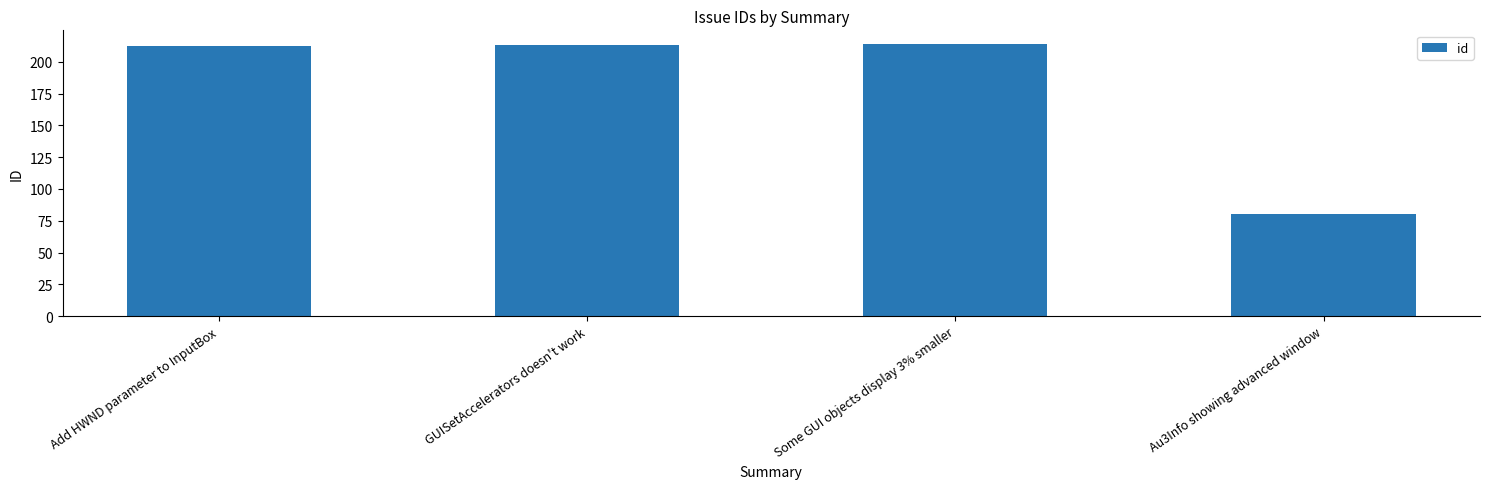

Reading left to right, what are all the values shown in this chart?

Add HWND parameter to InputBox=212	GUISetAccelerators doesn't work=213	Some GUI objects display 3% smaller=214	Au3Info showing advanced window=80